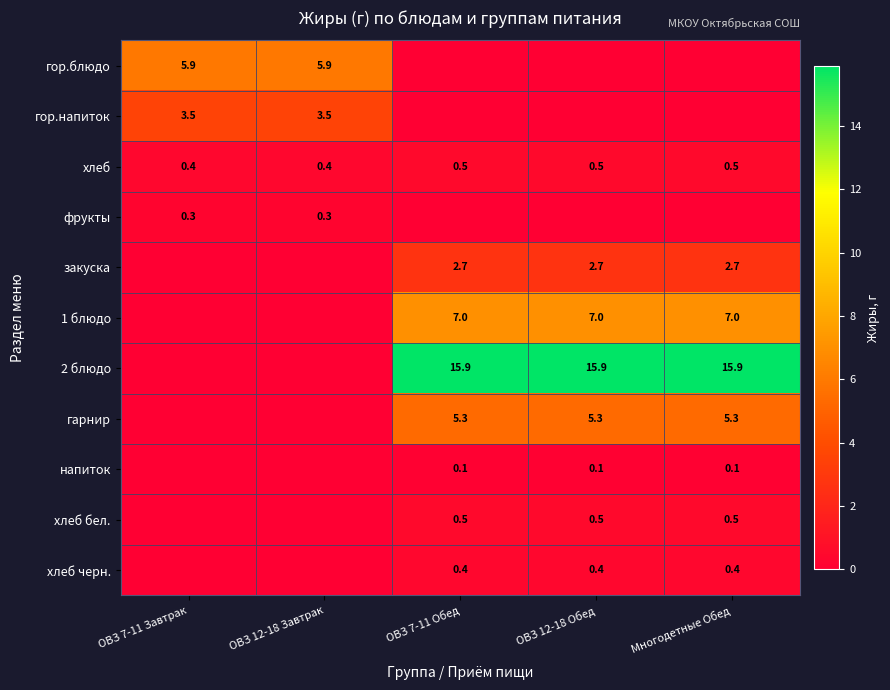

The value of хлеб черн. at ОВЗ 7-11 Обед is 0.4. True or false?

True